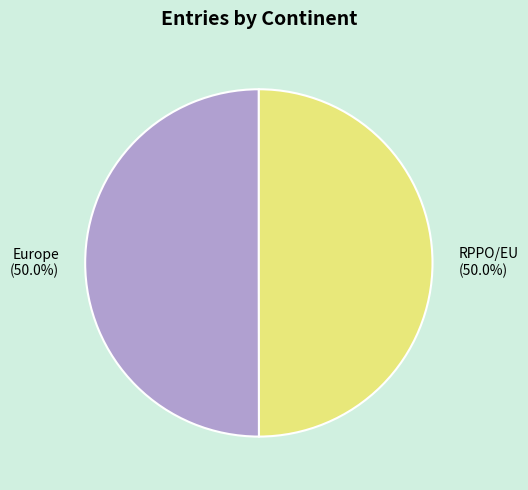

Approximately how many times larger is the value at RPPO/EU compared to Europe?

1.0